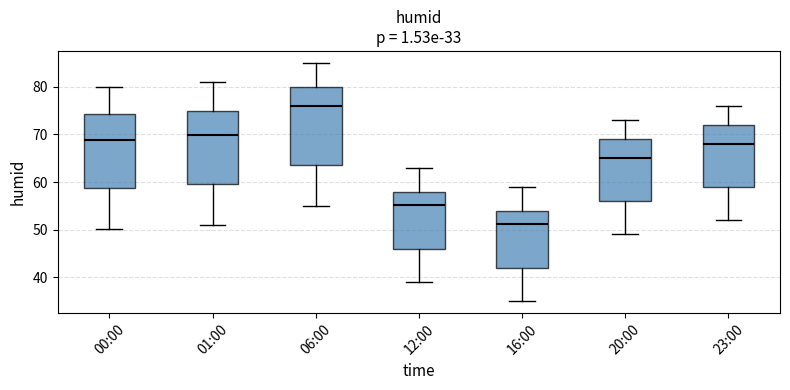

Which box's median line is the highest?

06:00